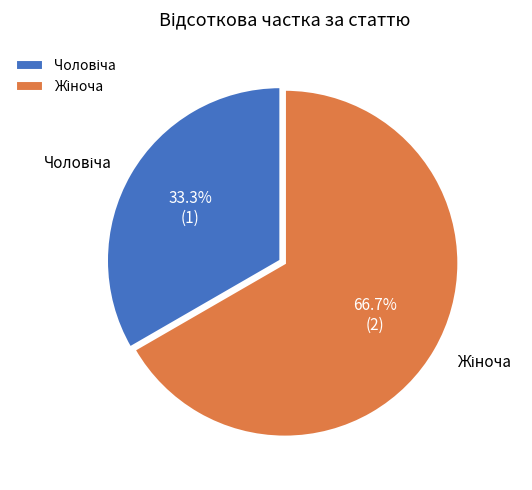

Is there any slice that represents more than half of the pie?

Yes